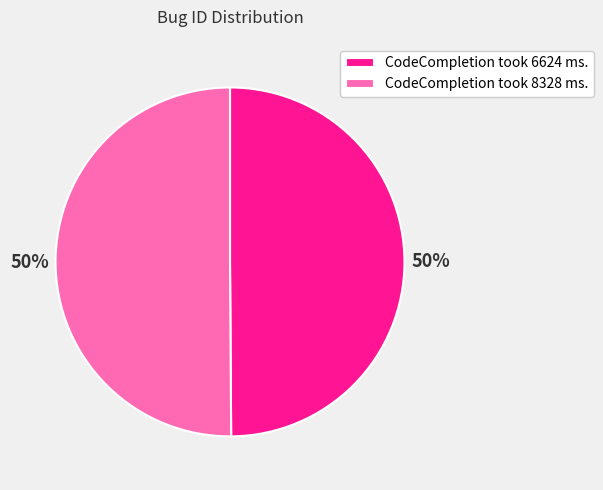

What percentage is the CodeCompletion took 6624 ms. slice, to the nearest percent?

50%